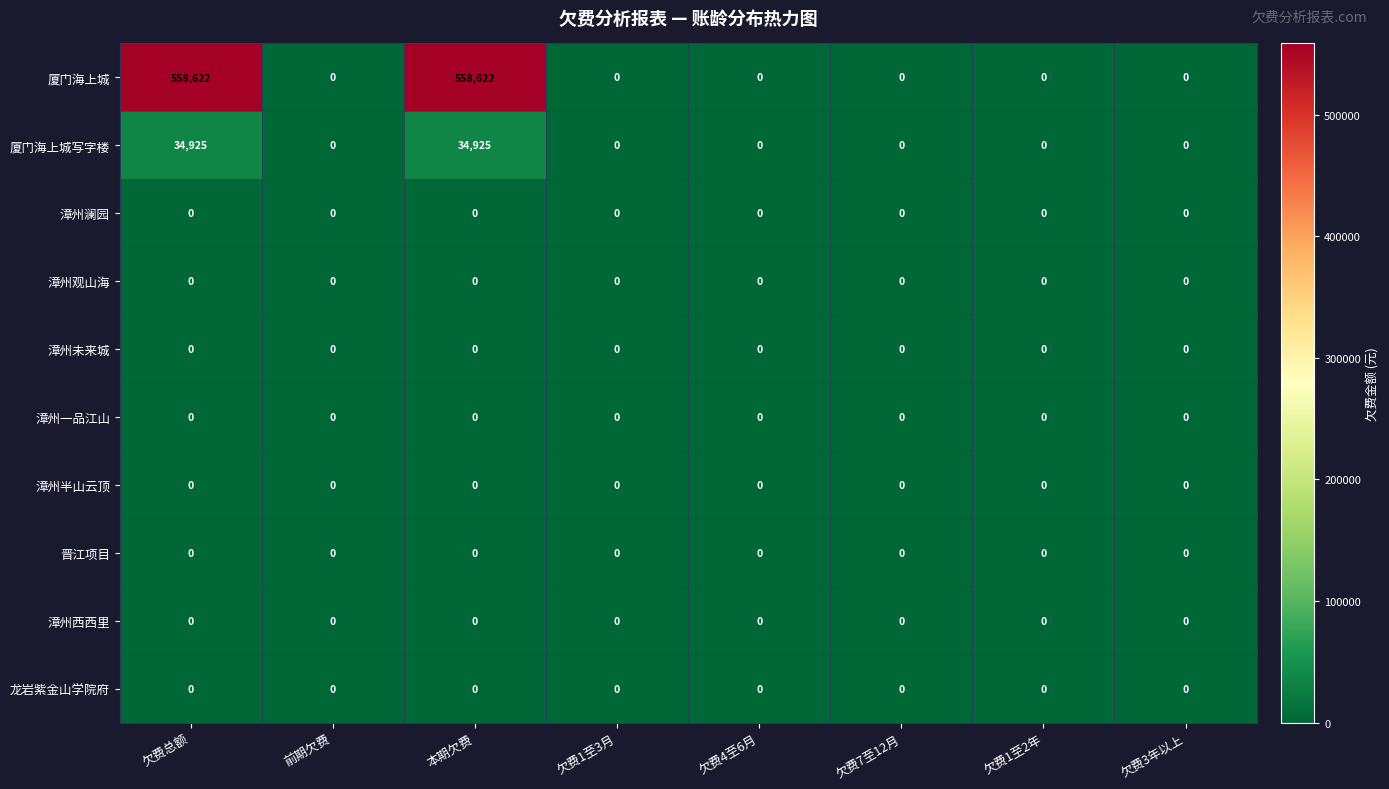

What is the greatest value displayed?

558622